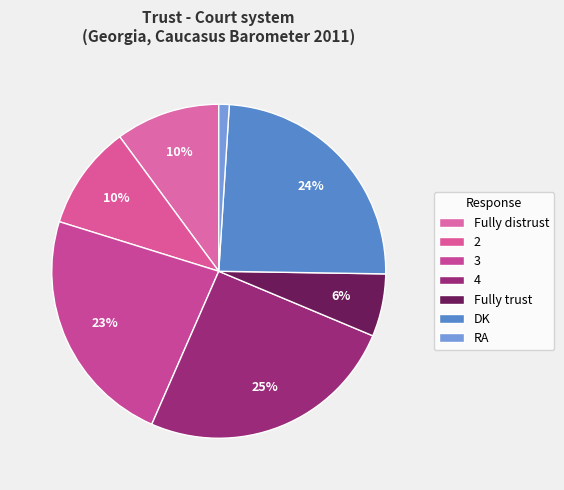

Combined, what portion of the pie is RA and Fully distrust?

11.1%